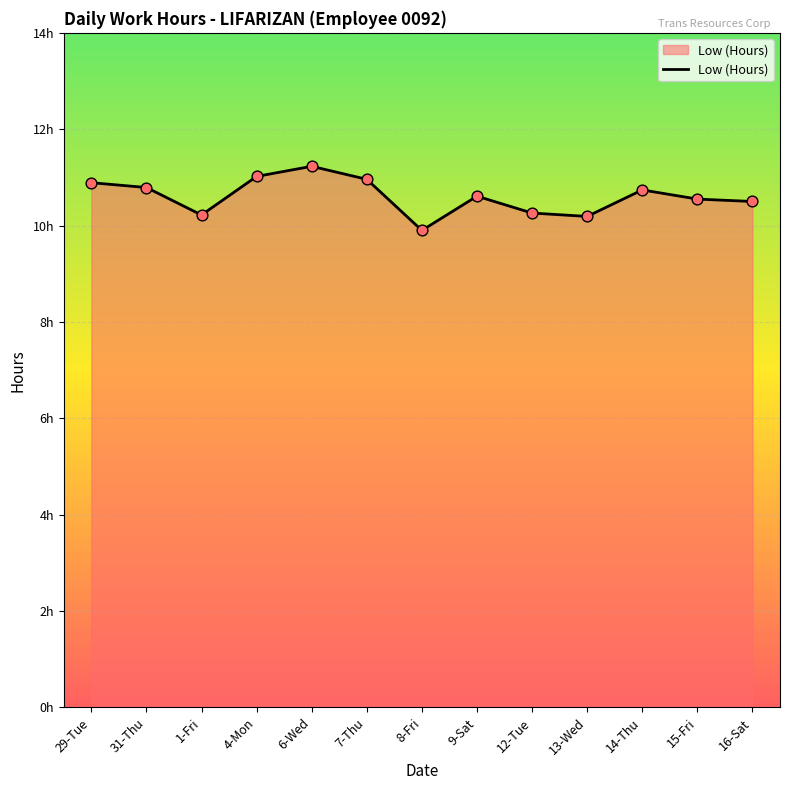

What is the change in value from 1-Fri to 7-Thu?

+0.7